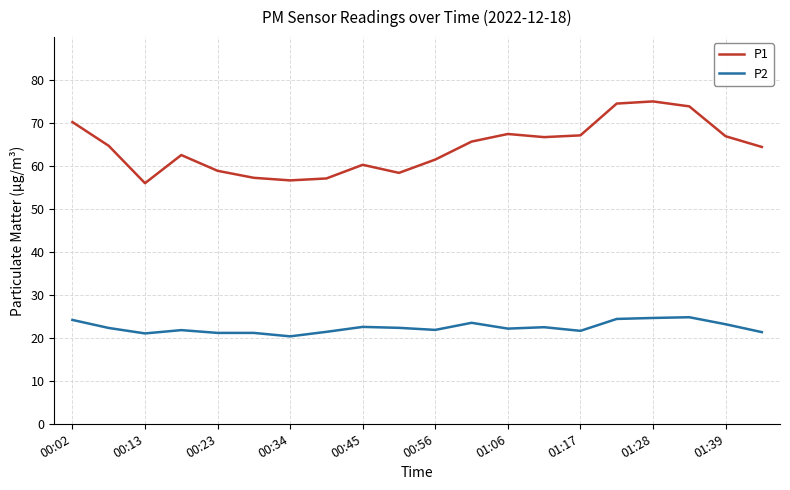

True or false: P1 and P2 intersect in this chart.

False